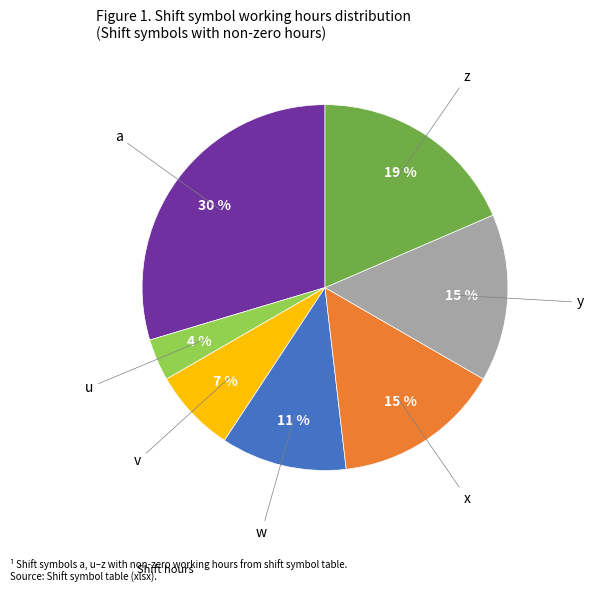

Is there a majority slice in this chart?

No